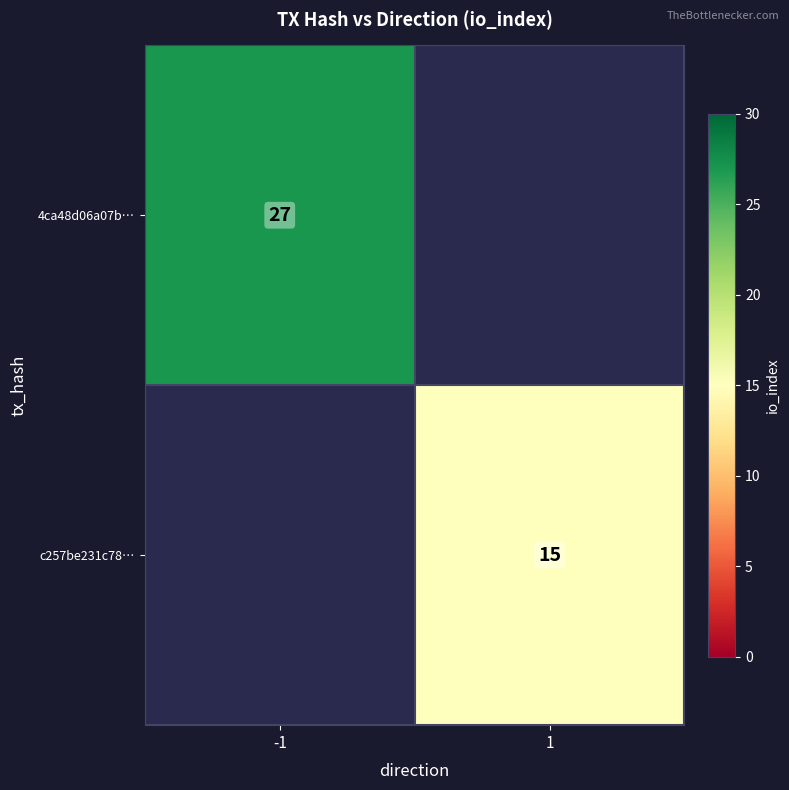

Which label corresponds to the smallest value in the chart?

1